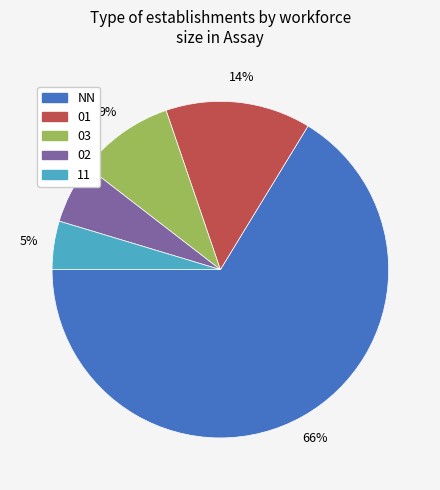

True or false: 11 accounts for 5% of the total.

True